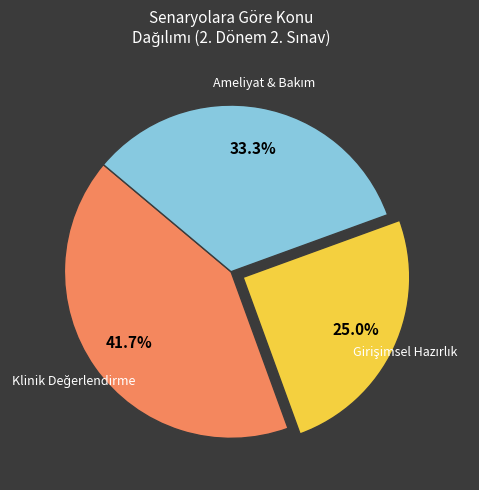

To the nearest percent, what is the difference between the largest and smallest slice percentages?

17%